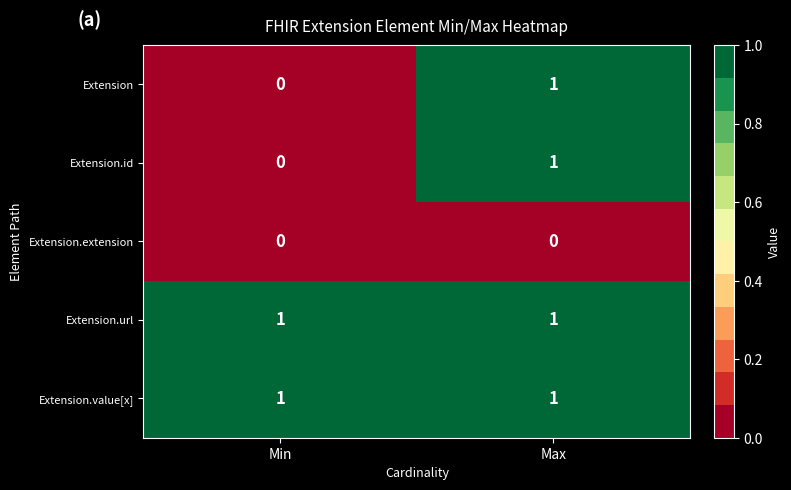

True or false: Extension.id has a value of 0 at Max.

False